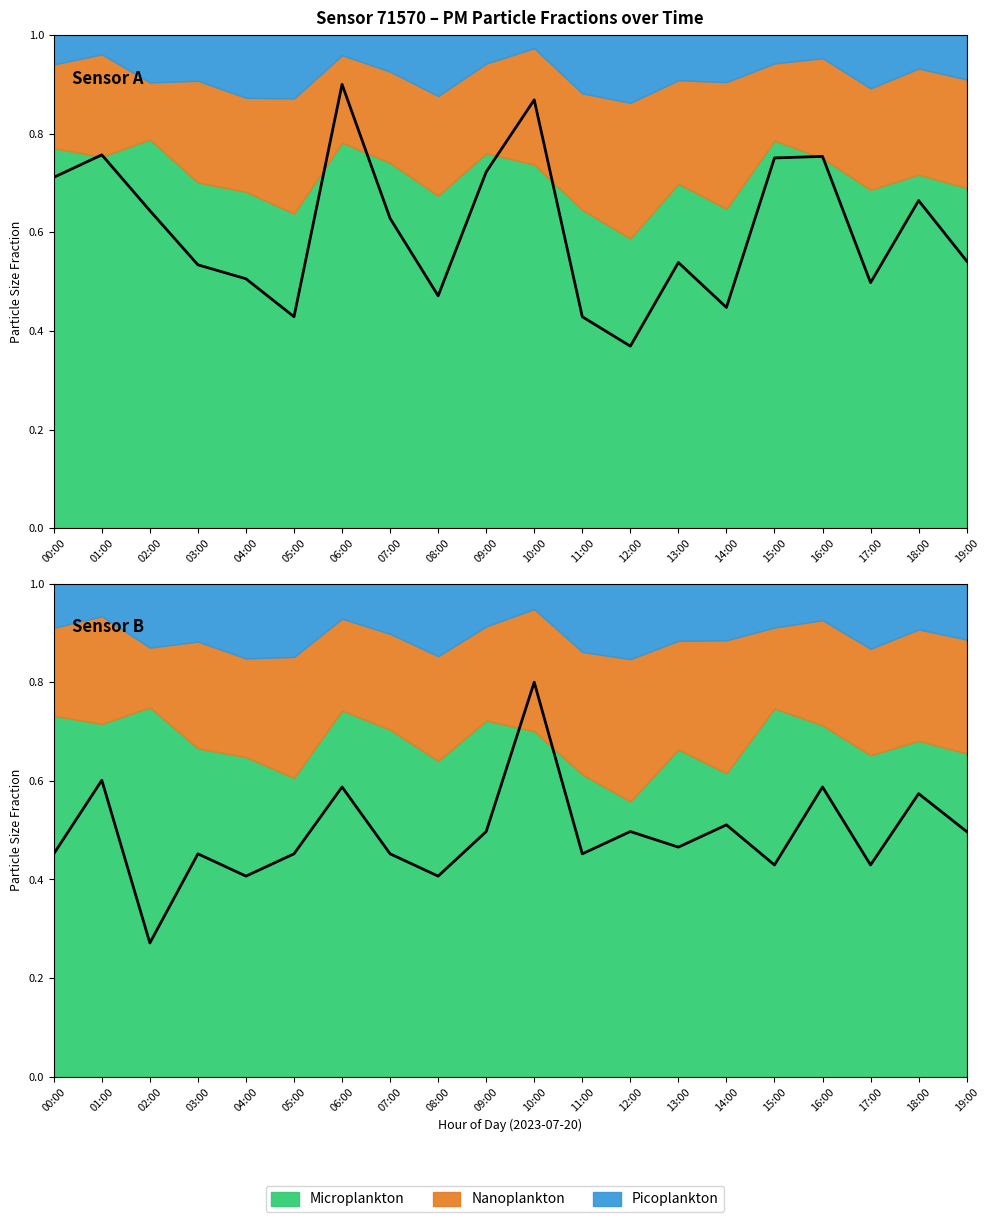

What is the greatest value displayed?

0.8